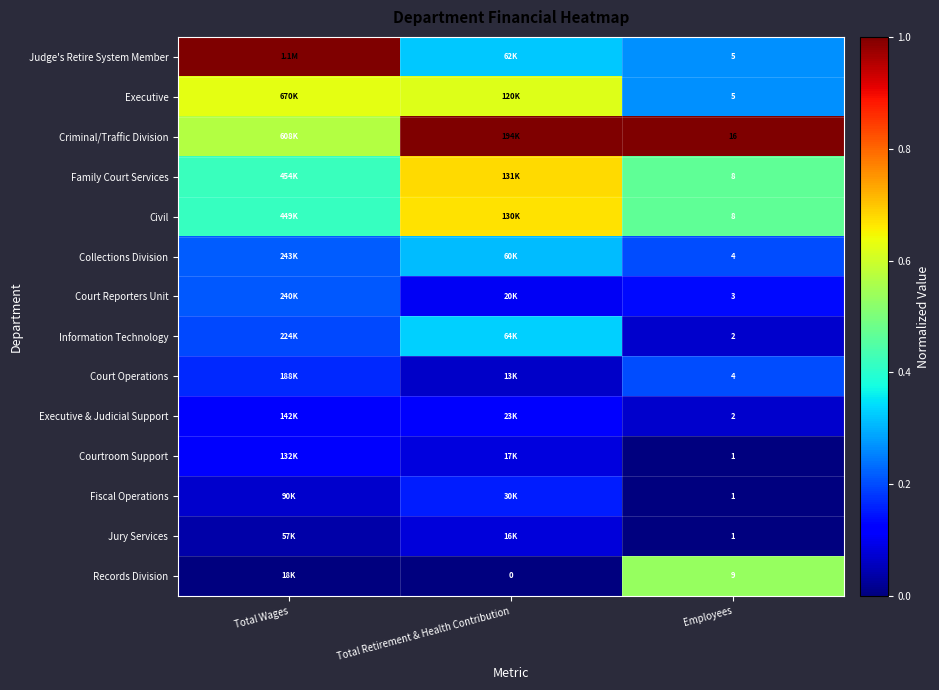

The Jury Services series shows 0.0 at Total Retirement & Health Contribution. True or false?

False